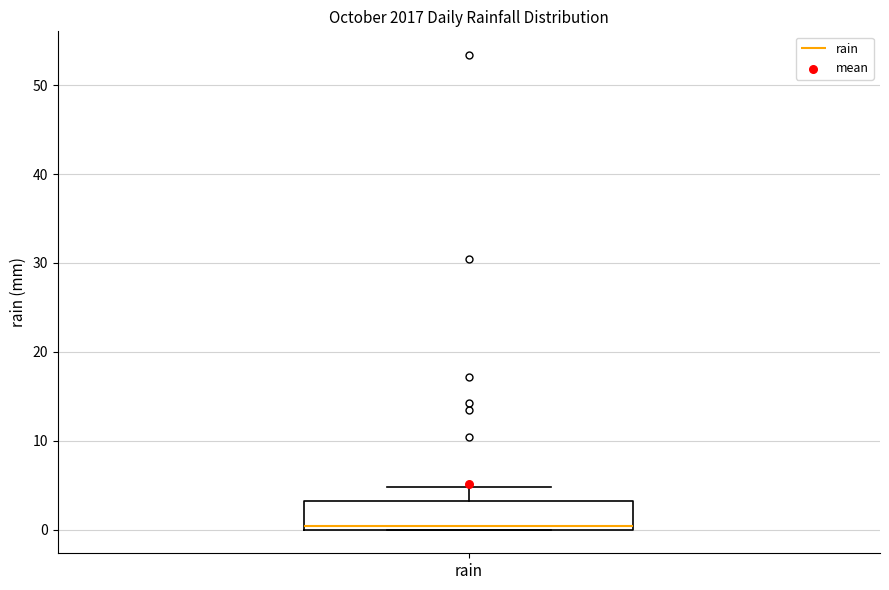

Read this box plot against the y-axis: the position of the median line, the range covered by the box, and the ends of both whiskers. The values are not printed on the chart, so give them approximately, as read against the axis.

median 0 (just above the box's lower edge), box 0 to 3, whiskers 0 to 5